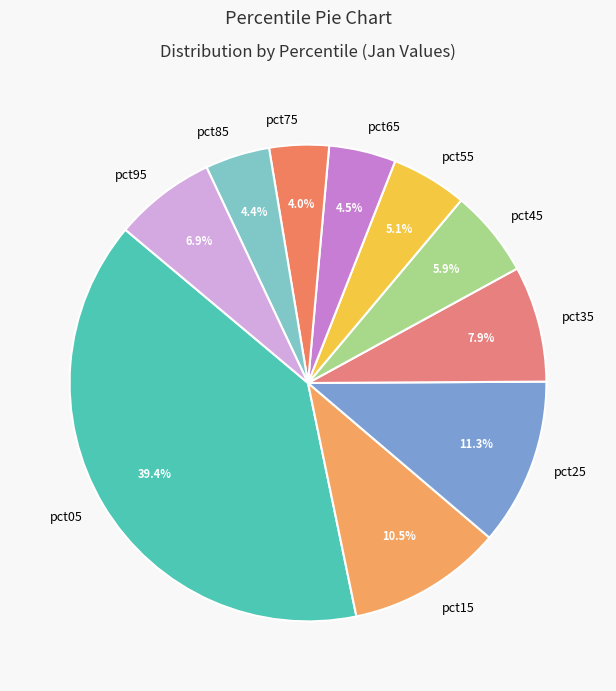

Is there any slice that represents more than half of the pie?

No